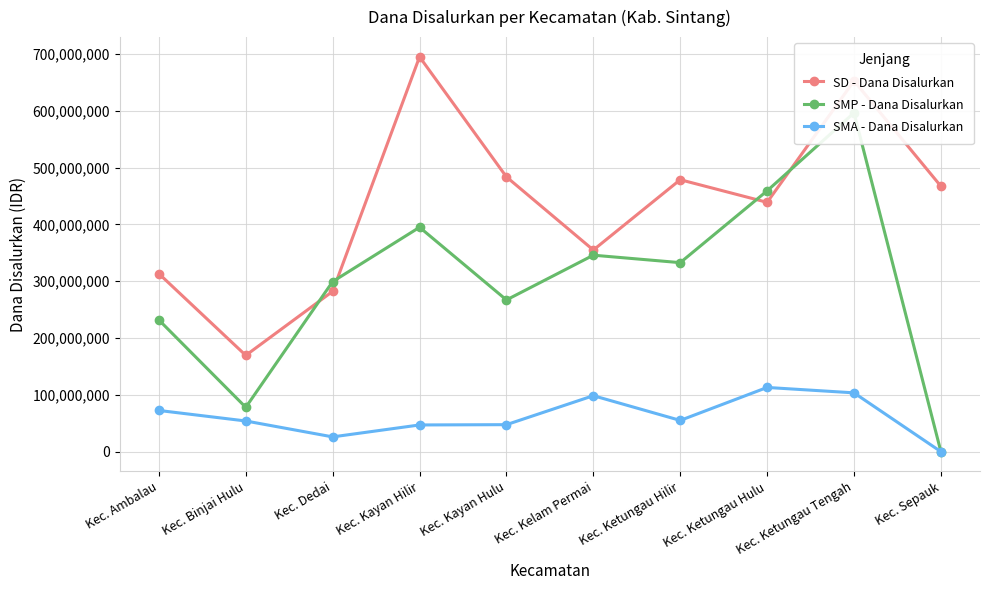

What position from the left is Kec. Ambalau?

1